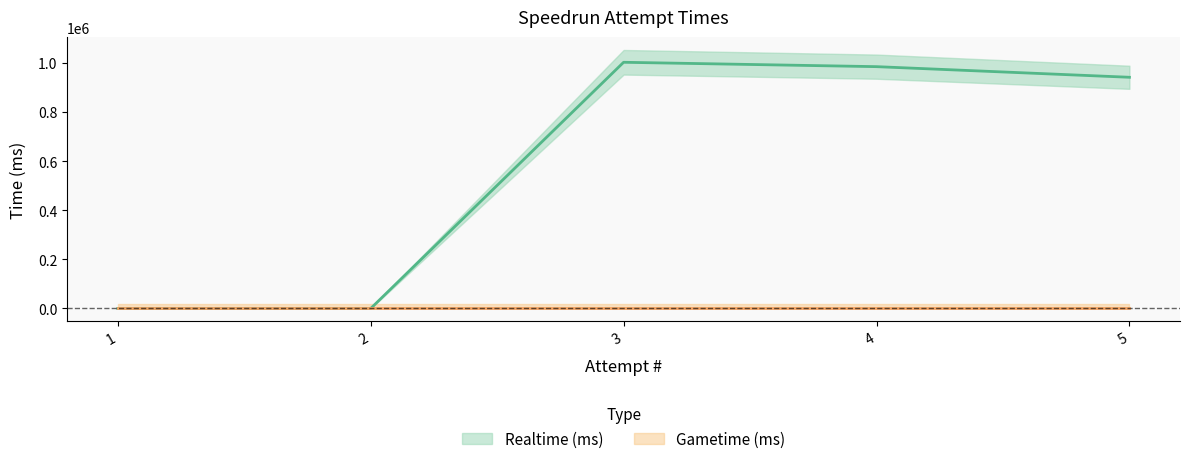

Is it true that the value at 2 is 540642?

False